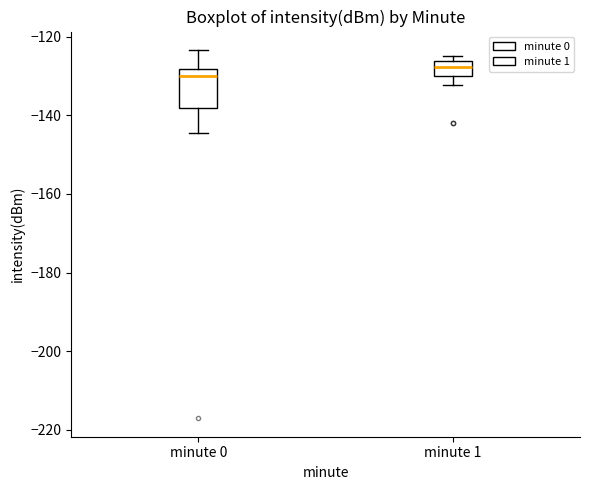

Reading left to right, read every box against the y-axis: the position of its median line, the range the box covers, and the ends of its whiskers. The values are not printed on the chart, so give them approximately, as read against the axis.

minute 0: median -130, box -138 to -128, whiskers -144 to -124
minute 1: median -128, box -130 to -126, whiskers -132 to -124